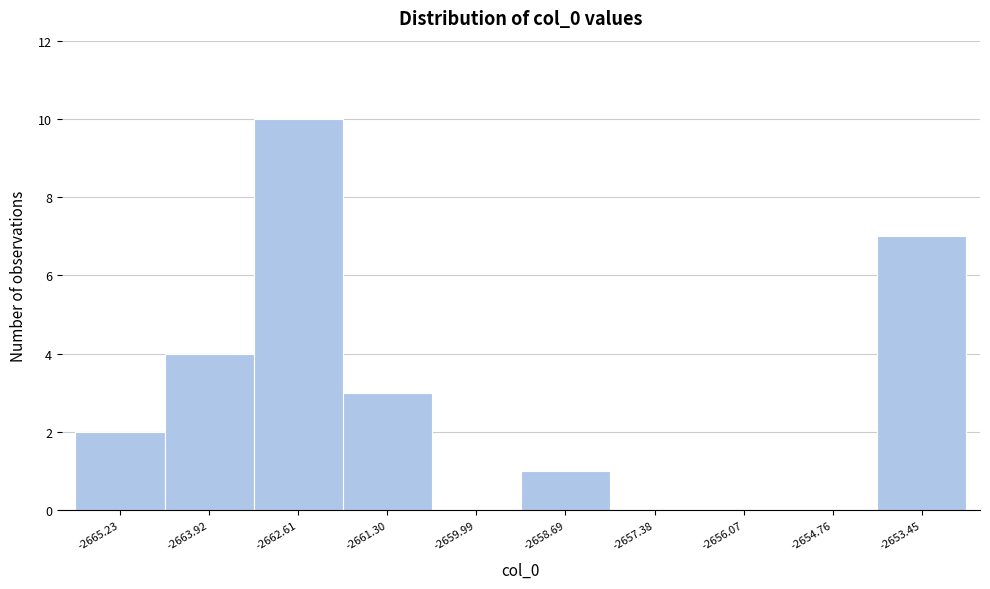

What is the height of the bar covering -2662.0 to -2660.6 on the x-axis? Neither the bar edges nor the heights are printed on the chart, so give them approximately, as read against the axes.

3